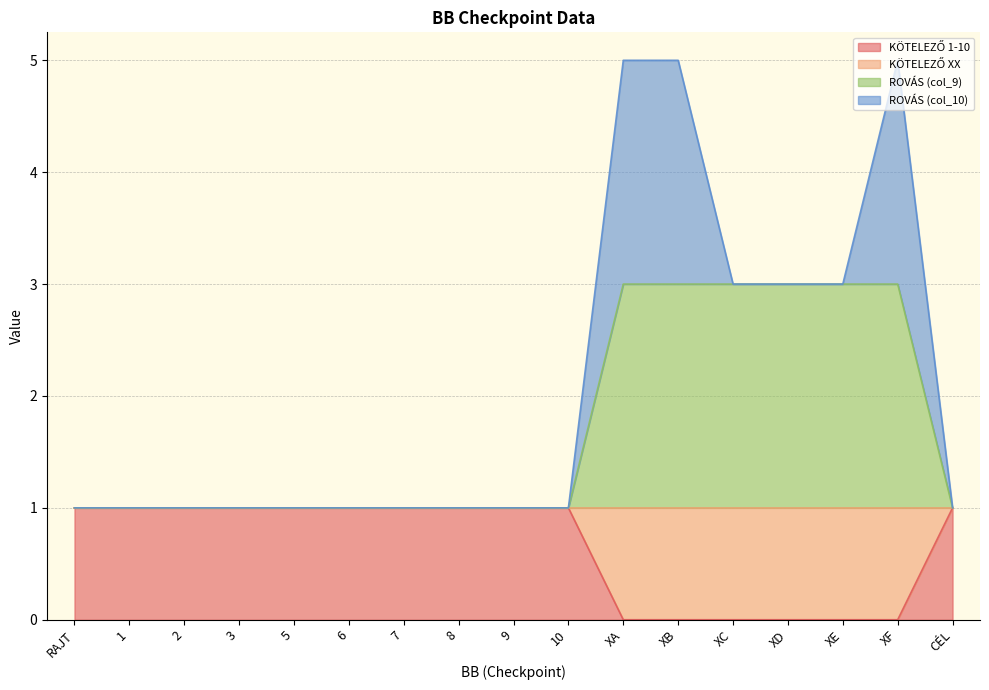

True or false: KÖTELEZŐ XX has more than 0 interior local peaks.

False